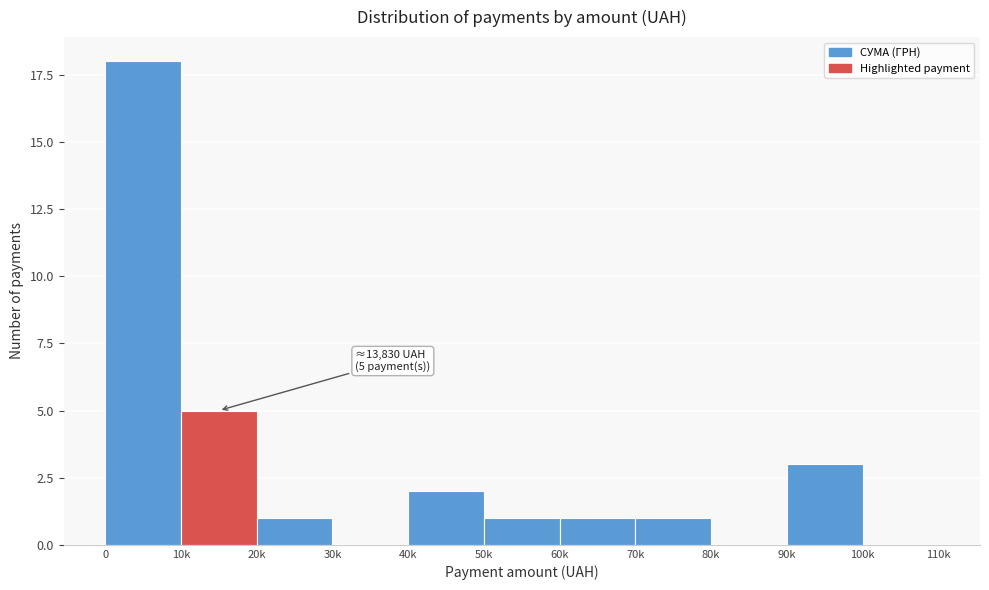

What is the maximum value shown in the chart?

18